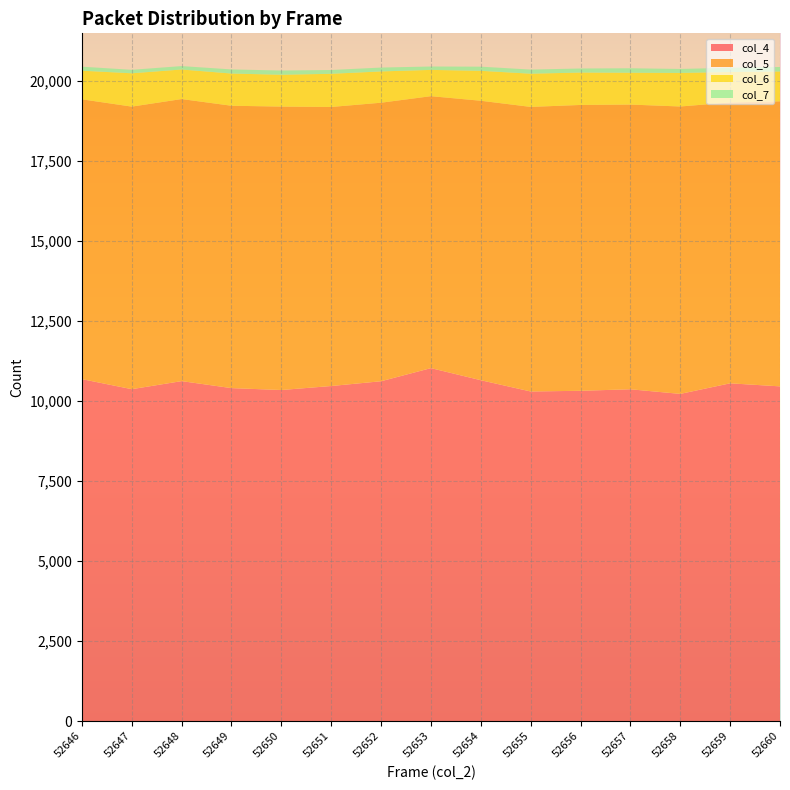

Reading left to right, extract all data points from this chart.

col_4: 52646=10681	52647=10367	52648=10619	52649=10400	52650=10341	52651=10466	52652=10615	52653=11025	52654=10647	52655=10295	52656=10317	52657=10364	52658=10220	52659=10550	52660=10455
col_5: 52646=8740	52647=8826	52648=8810	52649=8820	52650=8853	52651=8716	52652=8700	52653=8494	52654=8729	52655=8889	52656=8928	52657=8893	52658=8977	52659=8773	52660=8903
col_6: 52646=894	52647=1041	52648=923	52649=1006	52650=994	52651=1036	52652=977	52653=821	52654=935	52655=1037	52656=1012	52657=994	52658=1048	52659=951	52660=932
col_7: 52646=125	52647=109	52648=107	52649=129	52650=132	52651=119	52652=121	52653=106	52654=130	52655=129	52656=127	52657=140	52658=125	52659=132	52660=141